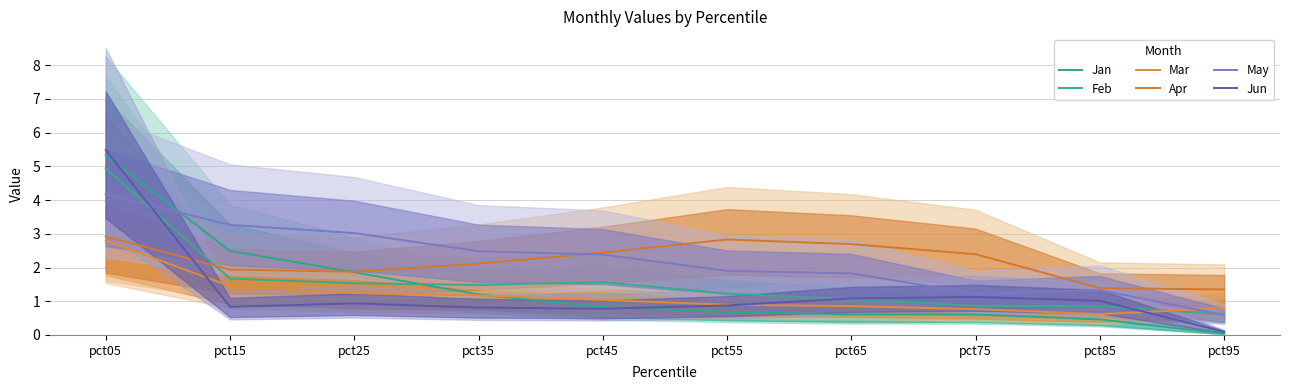

True or false: May has more than 1 interior local peaks.

False